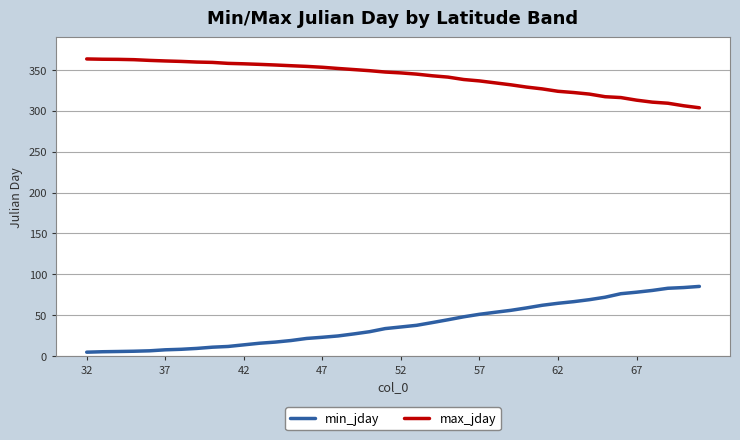

What is the highest value of the max_jday series?

363.3